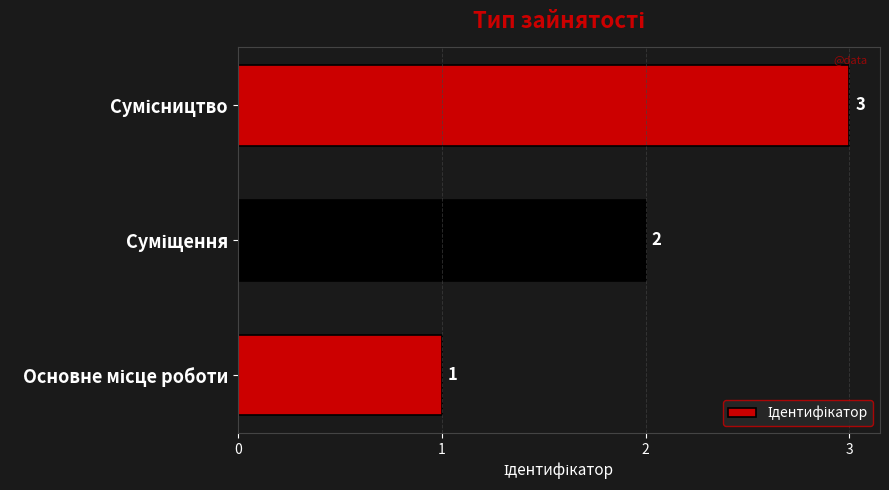

What is the sum of all values?

6